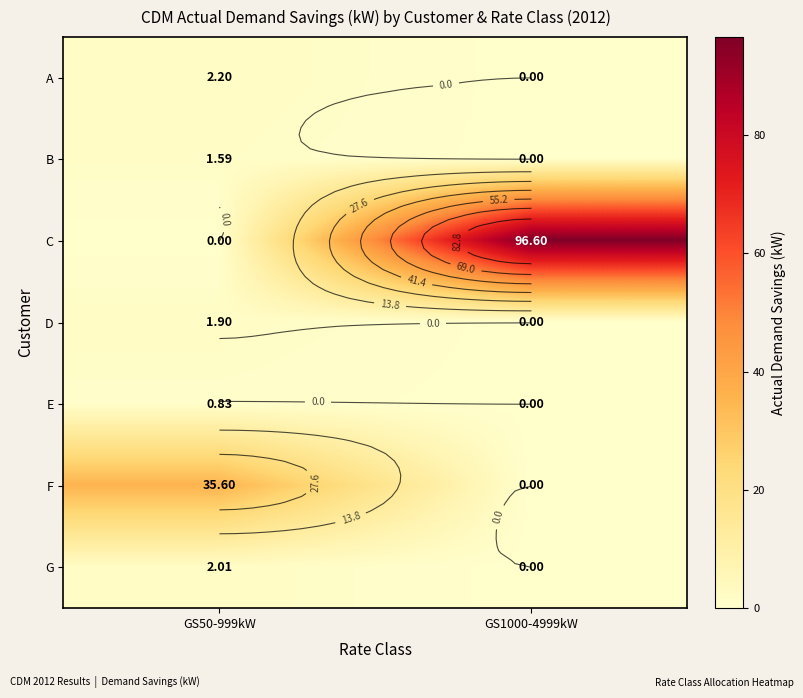

What is the approximate value of B at GS50-999kW?

1.6